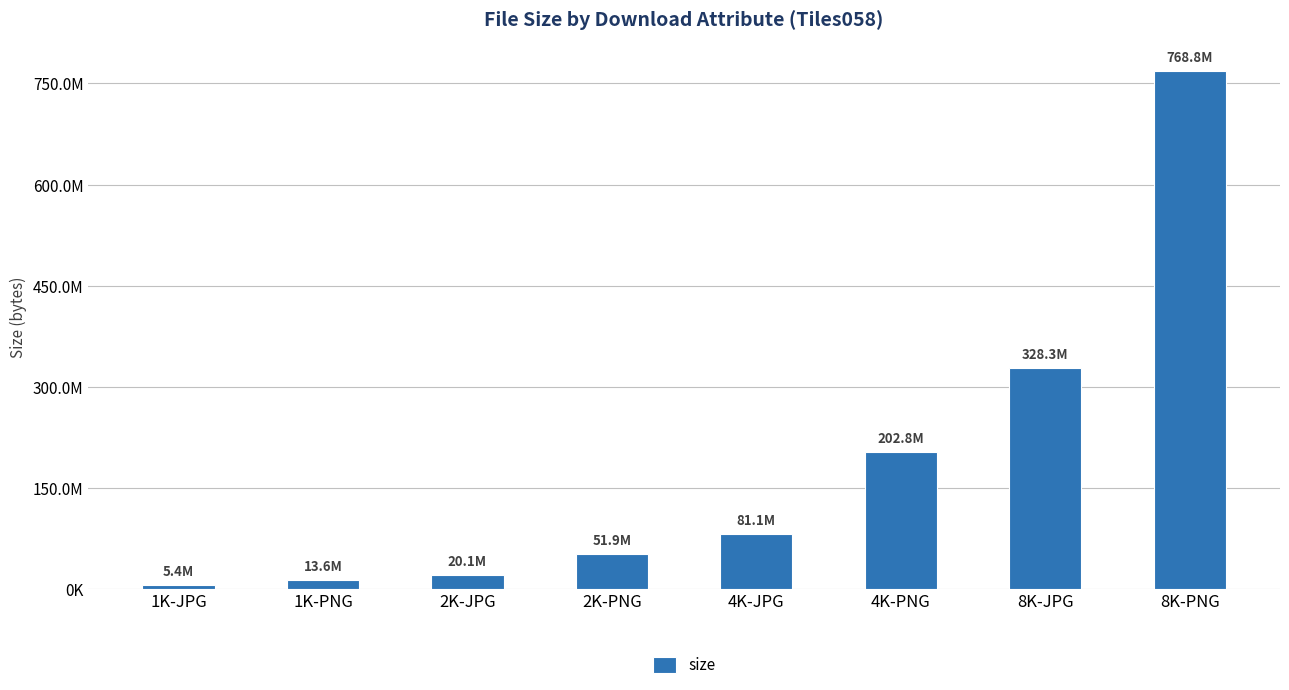

Which has a higher value, 1K-PNG or 8K-JPG?

8K-JPG